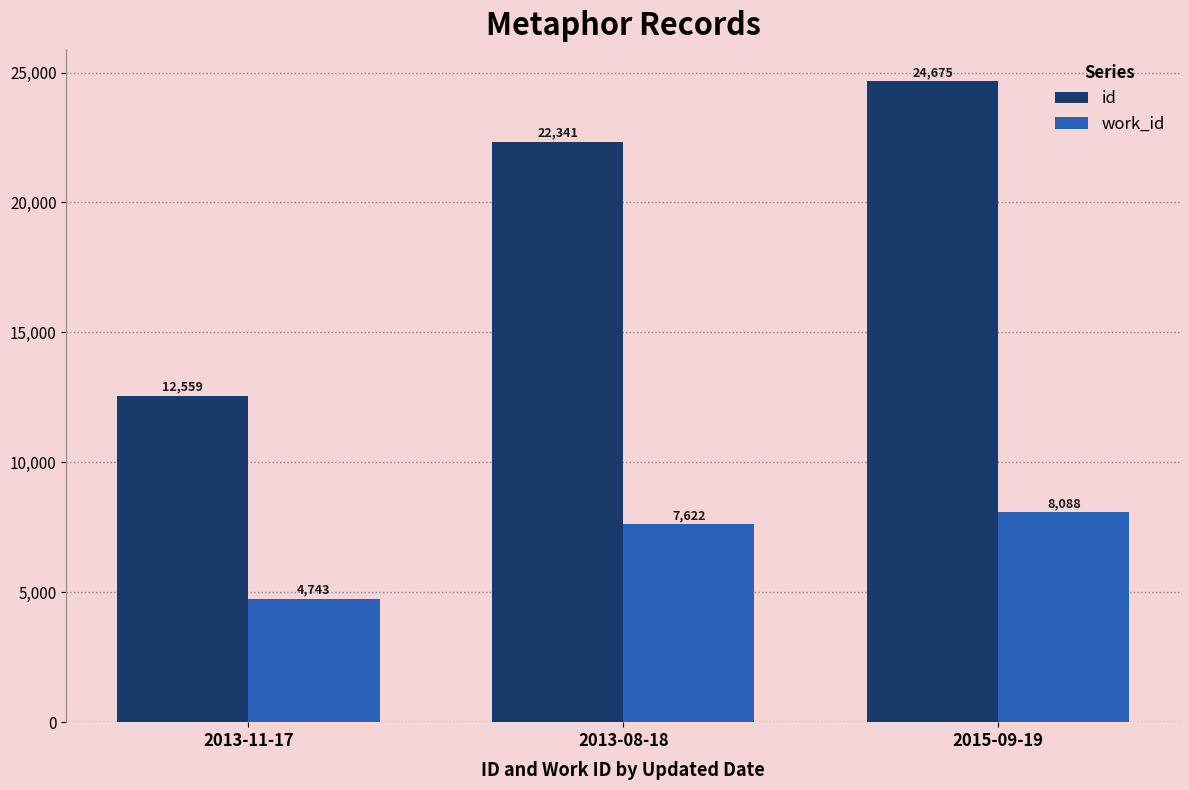

Which series changed the most between 2013-11-17 and 2015-09-19?

id